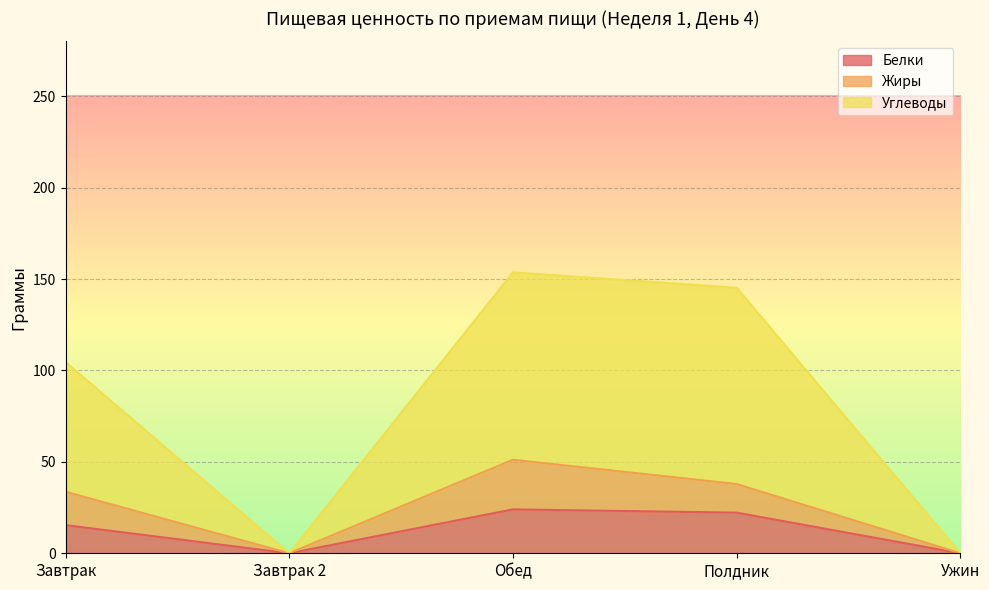

How many data points in Белки are less than 15?

2